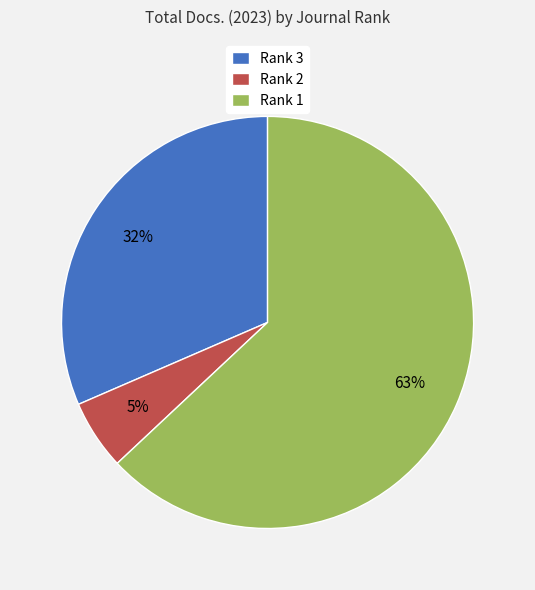

Combined, do Rank 2 and Rank 1 account for over 50%?

Yes